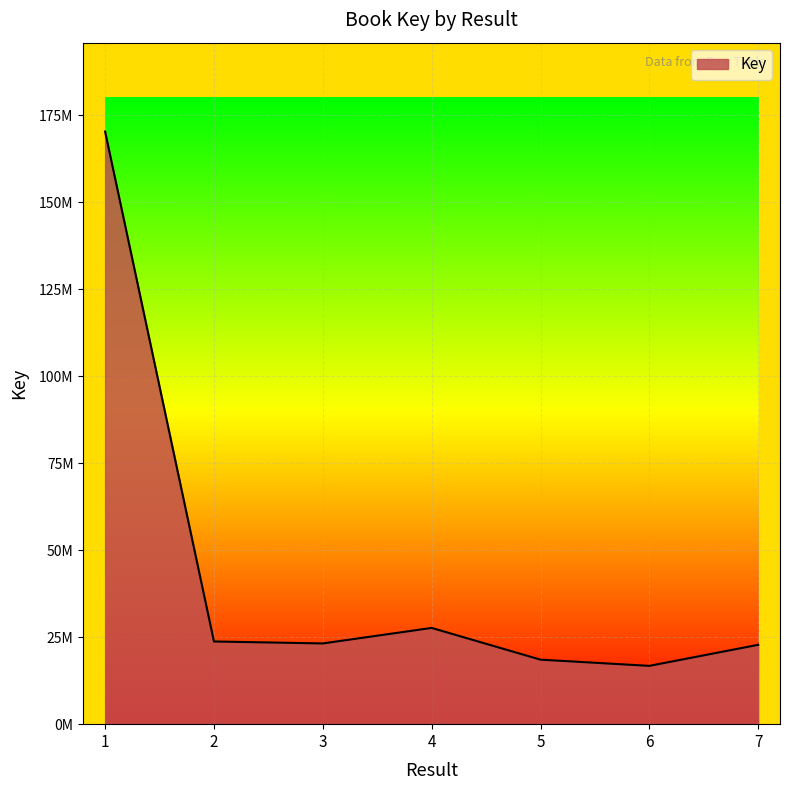

True or false: the data shows 22803199 at 7.

True